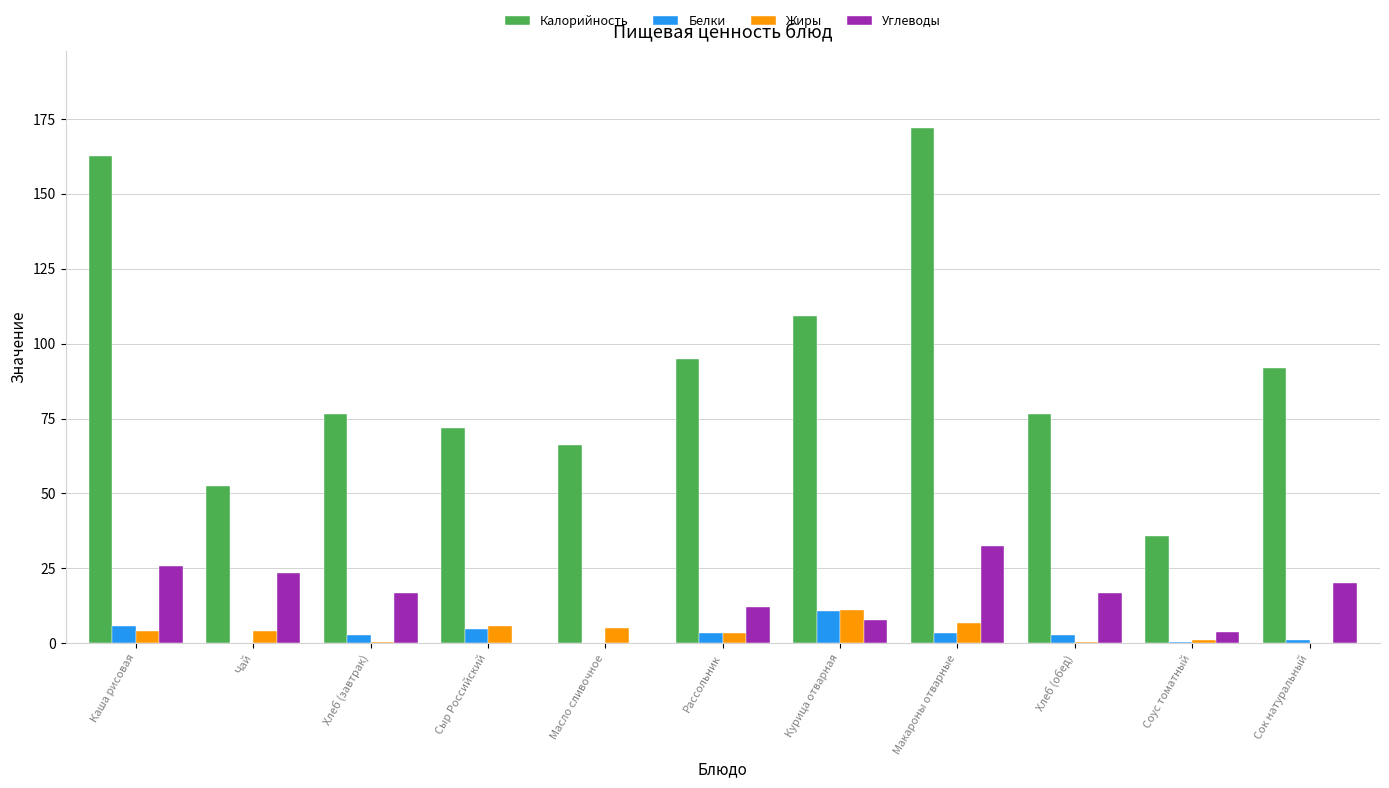

What is the maximum value for Белки?

10.6